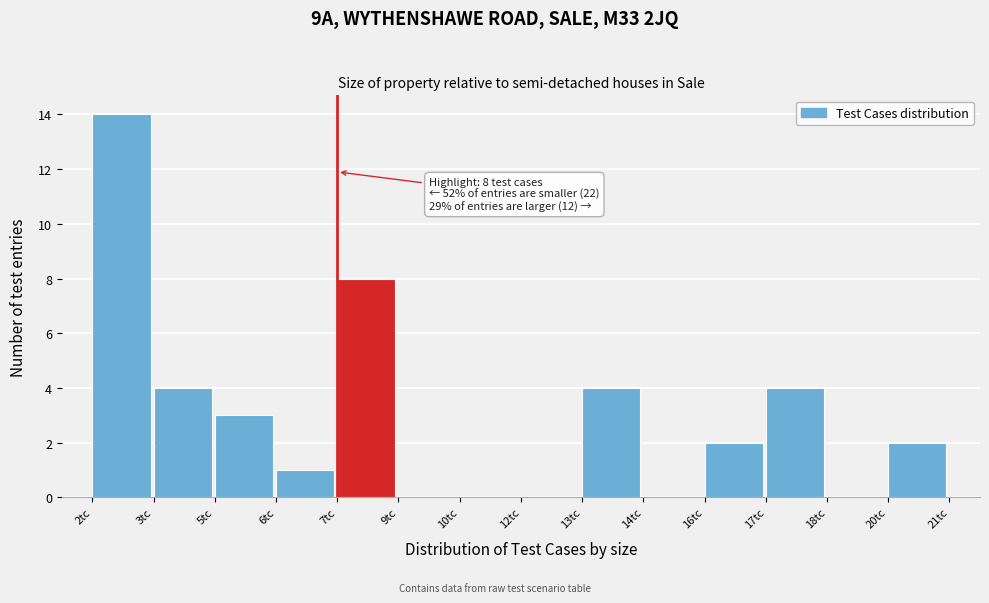

Reading left to right, transcribe all the data shown in this chart.

2tc=14	3tc=4	5tc=3	6tc=1	7tc=8	9tc=0	10tc=0	12tc=0	13tc=4	14tc=0	16tc=2	17tc=4	18tc=0	20tc=2